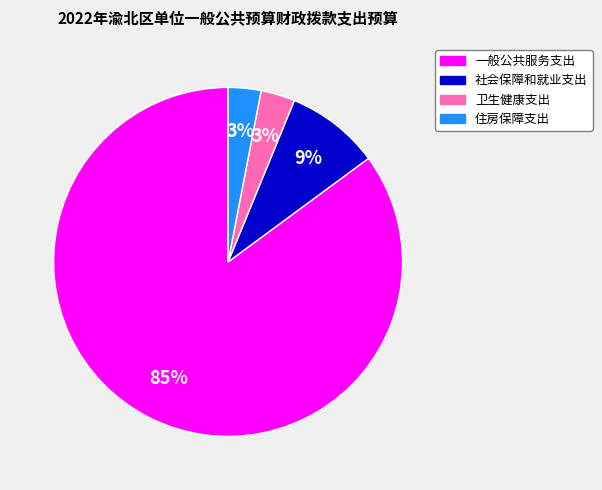

Which has a higher value, 卫生健康支出 or 社会保障和就业支出?

社会保障和就业支出